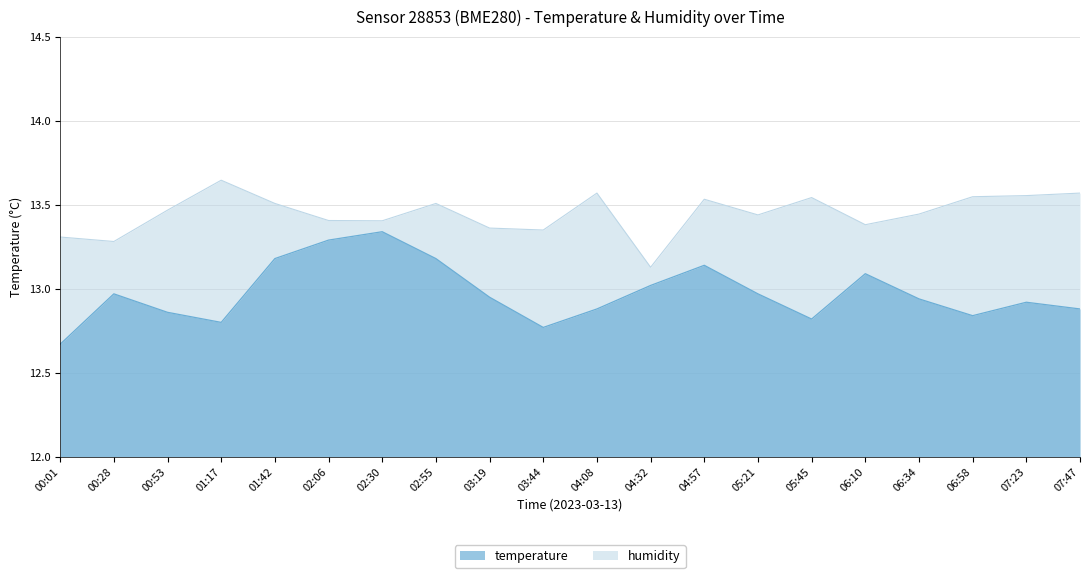

True or false: temperature and humidity cross at least once.

False